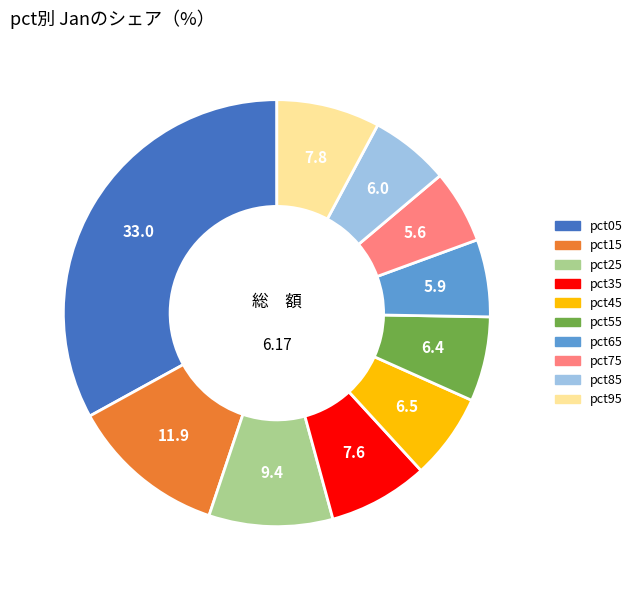

Does pct55 account for over 50% of the chart?

No